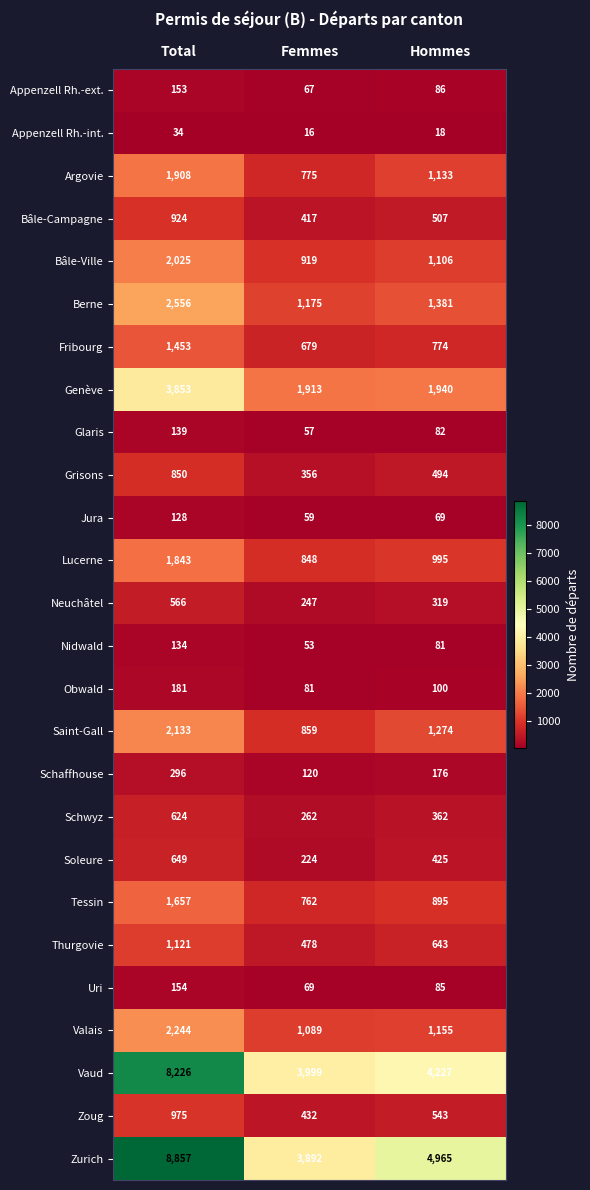

Where does the Tessin series first go above 895?

Total